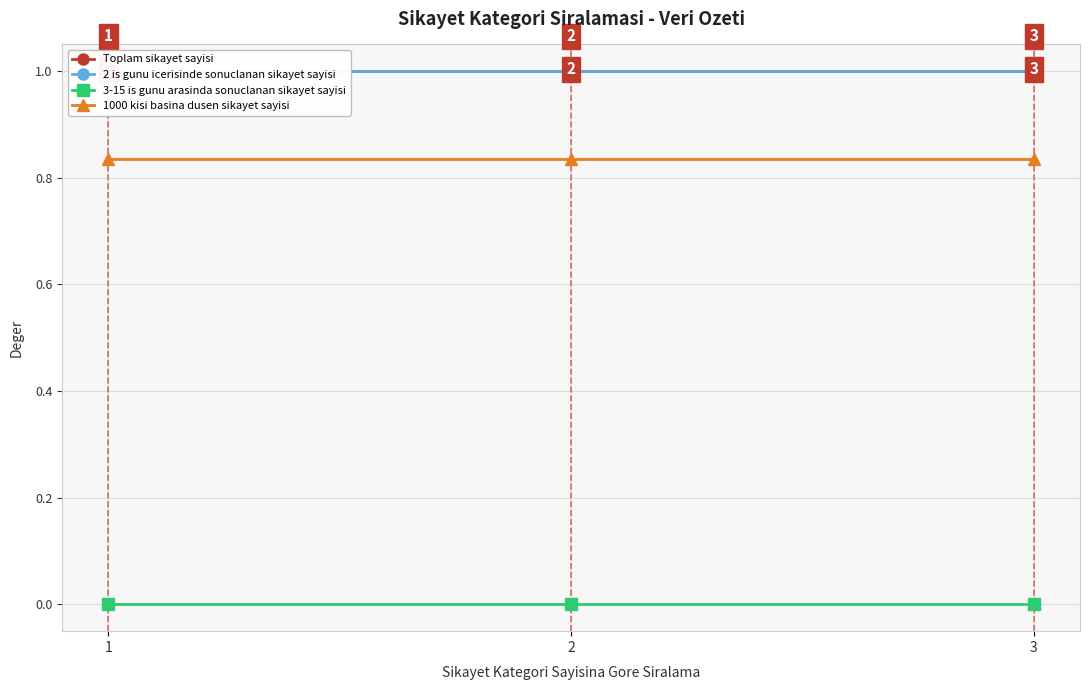

Is the value of 3-15 is gunu arasinda sonuclanan sikayet sayisi at 1 greater than the value of 1000 kisi basina dusen sikayet sayisi at 3?

No